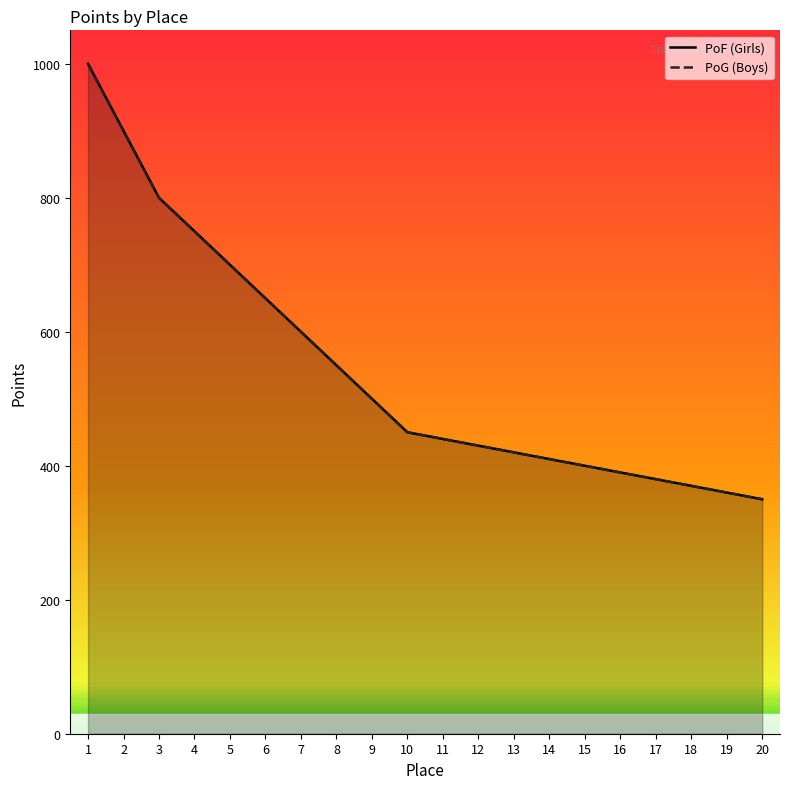

At 14, list the series in order from largest to smallest.

PoF (Girls), PoG (Boys)